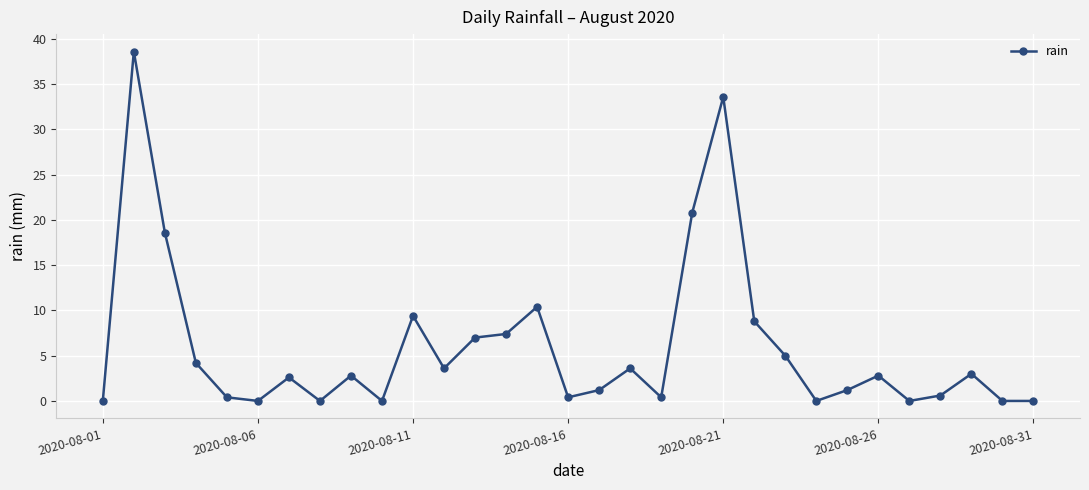

What is the value of the 12th point from the left?

3.6